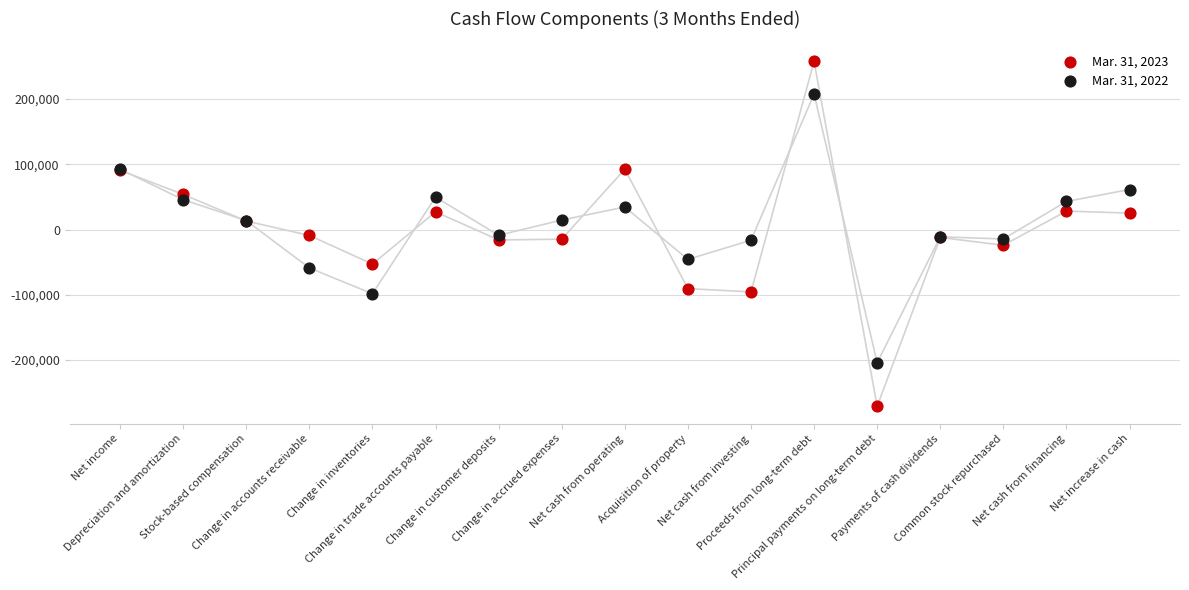

Which series has the widest spread of Y values?

Mar. 31, 2023